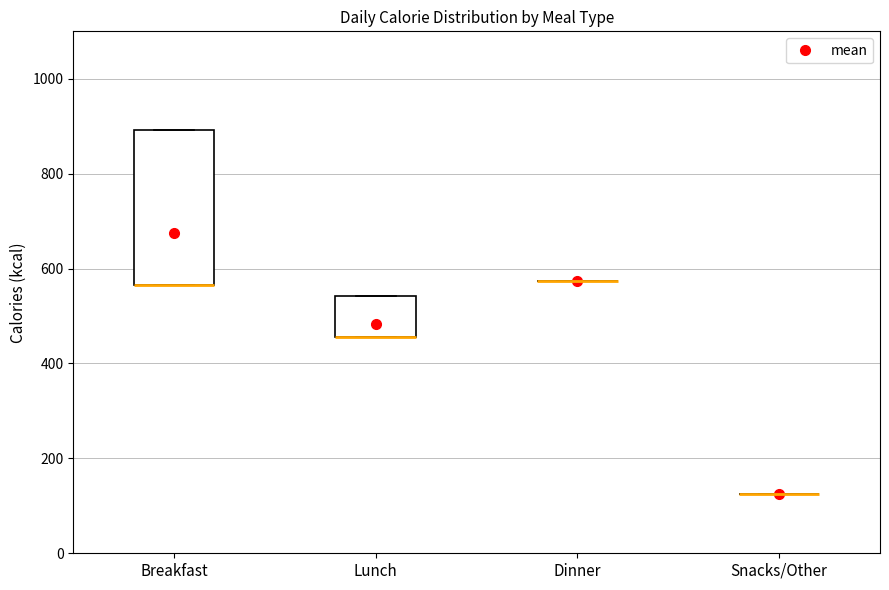

Reading left to right, transcribe this box plot: for each box, give where its median line is, the range the box spans, and where its two whiskers end, as read against the y-axis. The values are not printed on the chart, so give them approximately, as read against the axis.

Breakfast: median 560 (drawn on the box's lower edge), box 560 to 900, whiskers 560 to 900
Lunch: median 460 (drawn on the box's lower edge), box 460 to 540, whiskers 460 to 540
Dinner: box collapsed to a line at 580, whiskers 580 to 580
Snacks/Other: box collapsed to a line at 120, whiskers 120 to 120